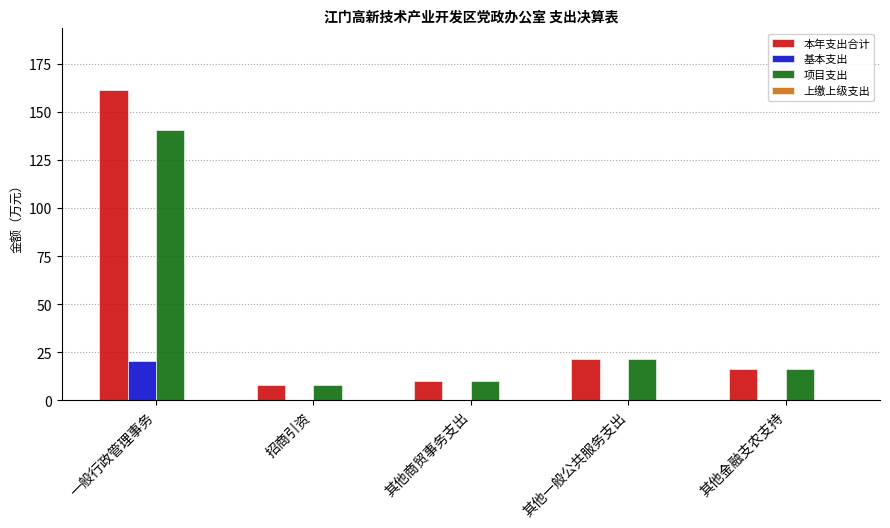

Which series has the largest total across all categories?

本年支出合计